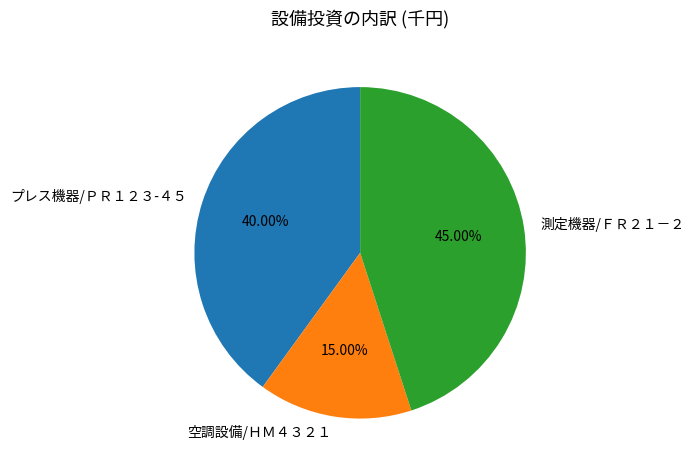

Count the number of slices in the pie.

3